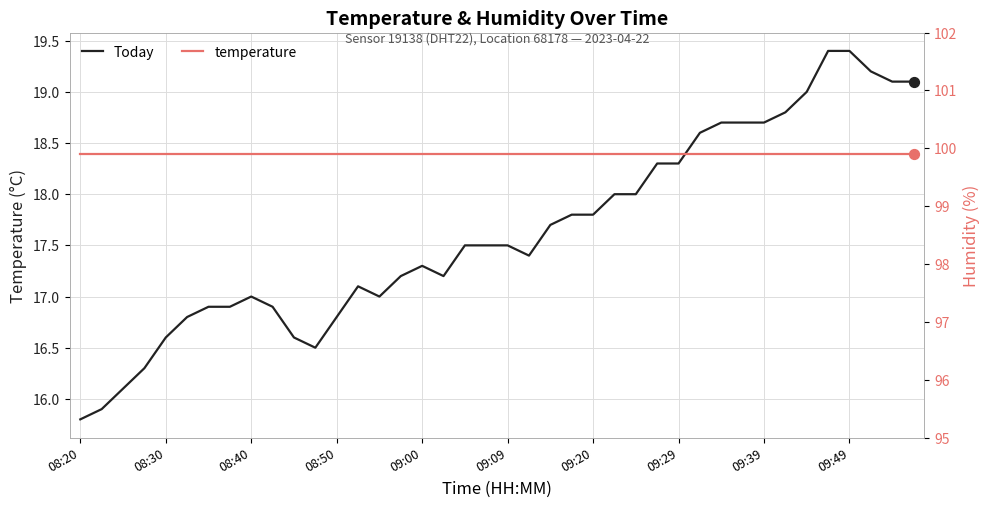

Is the value of temperature at 09:20 greater than the value of humidity at 08:50?

No